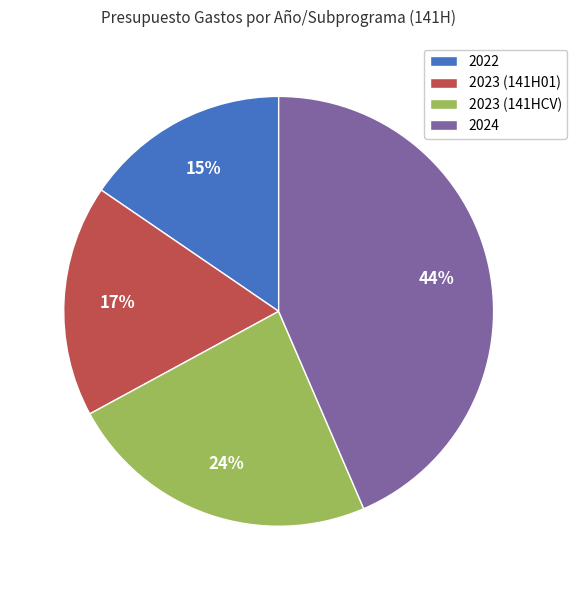

To the nearest percent, what is the combined percentage of 2024 and 2023 (141H01)?

61%